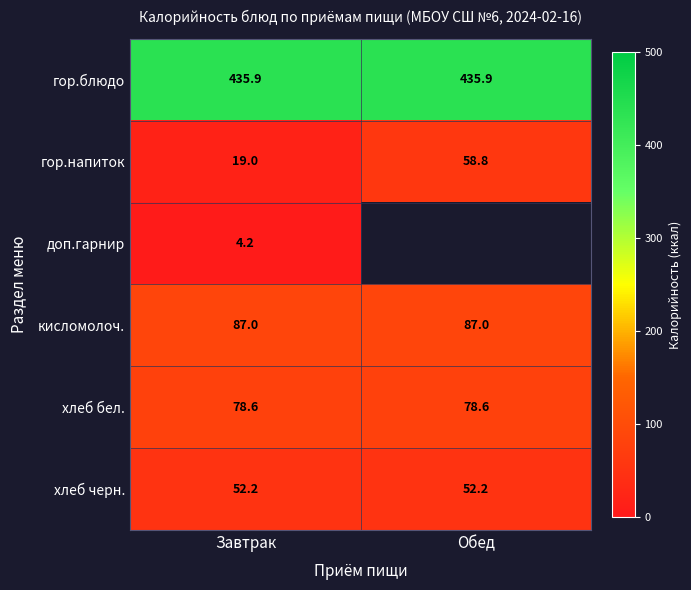

What is the greatest value displayed?

435.9